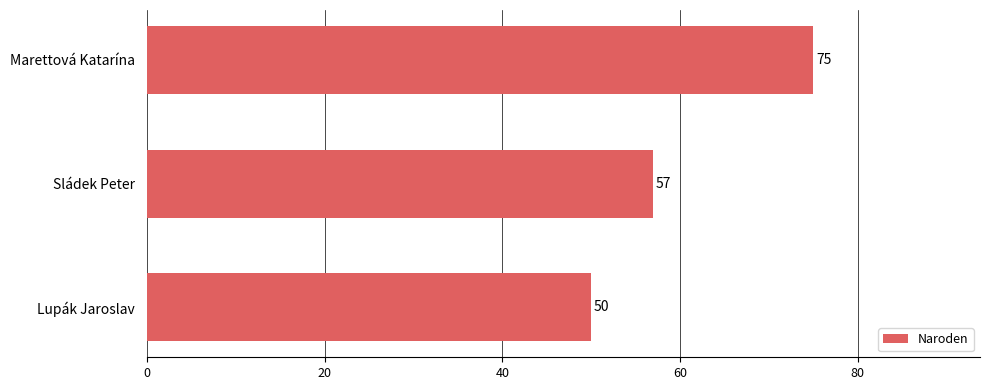

How many data points are less than 57?

1